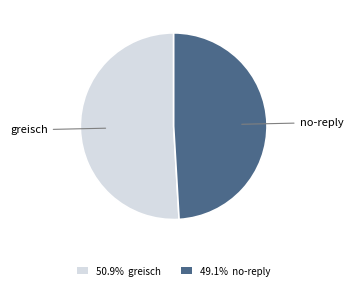

What is the ratio of the value at no-reply to the value at greisch?

1.0